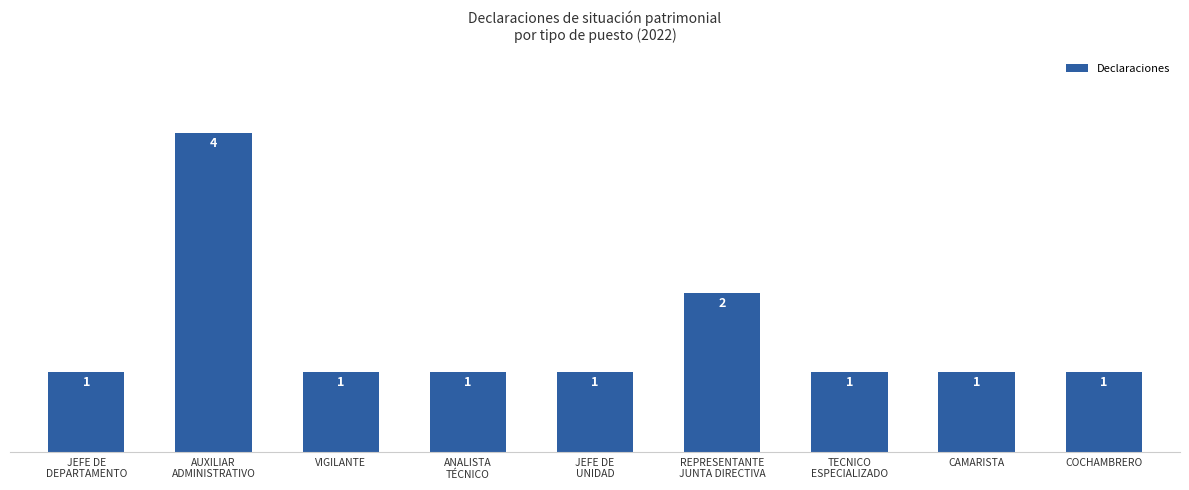

What value does the data have at COCHAMBRERO?

1